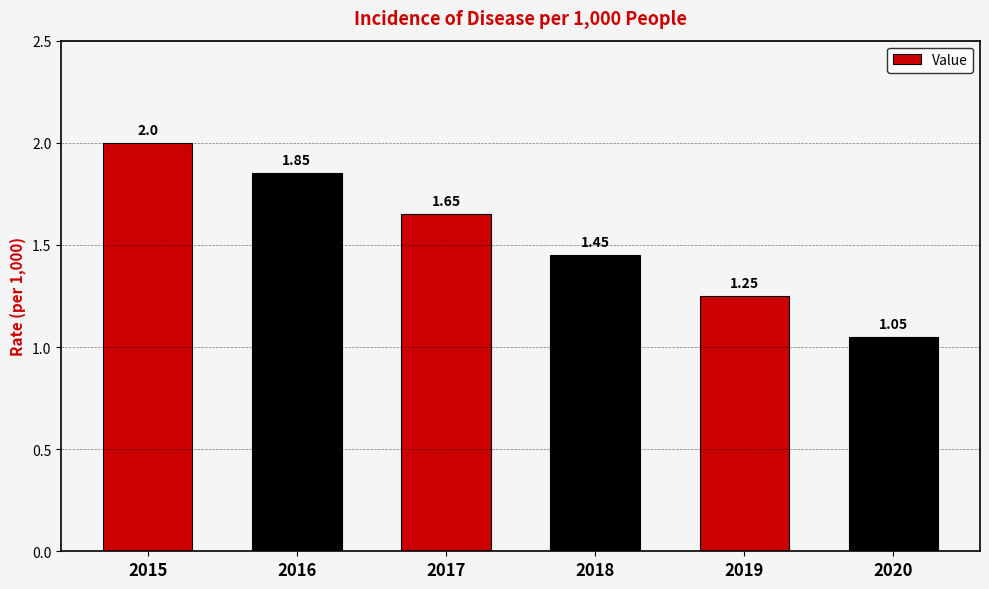

What is the sum of the values at 2019 and 2017?

2.9